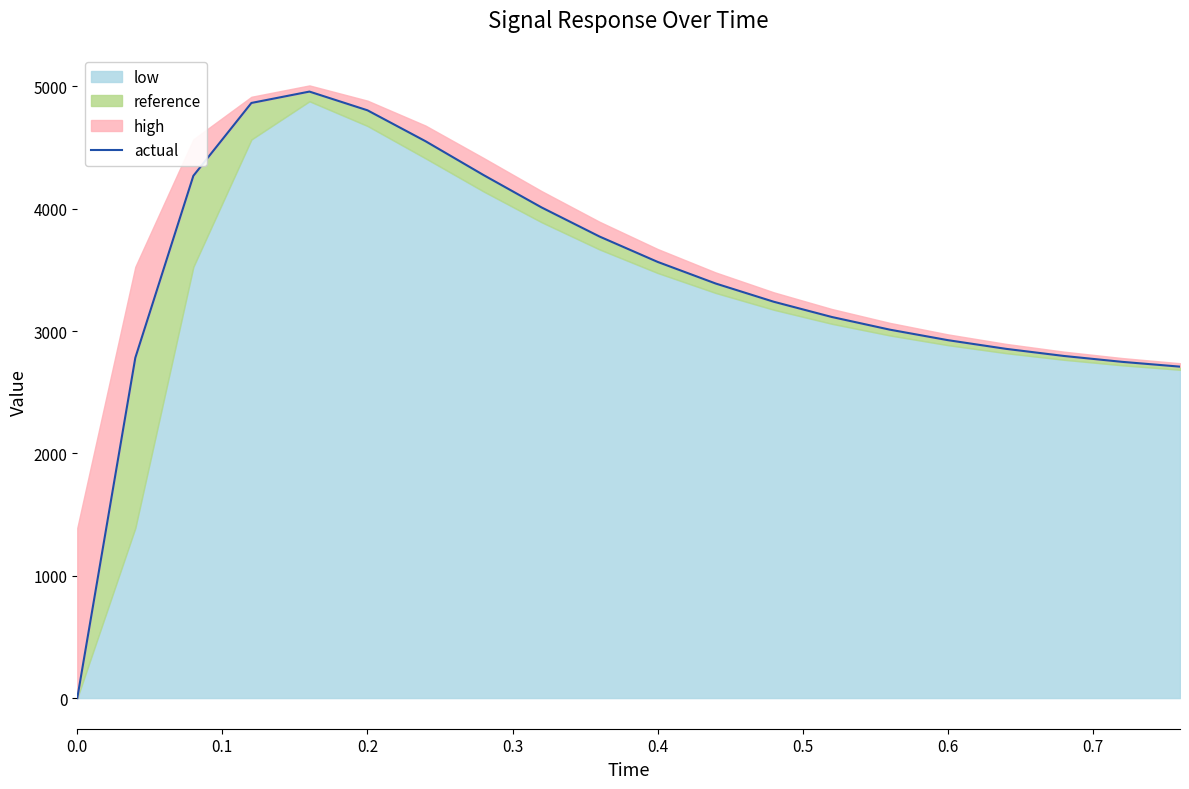

What is the maximum value for actual?

4957.1